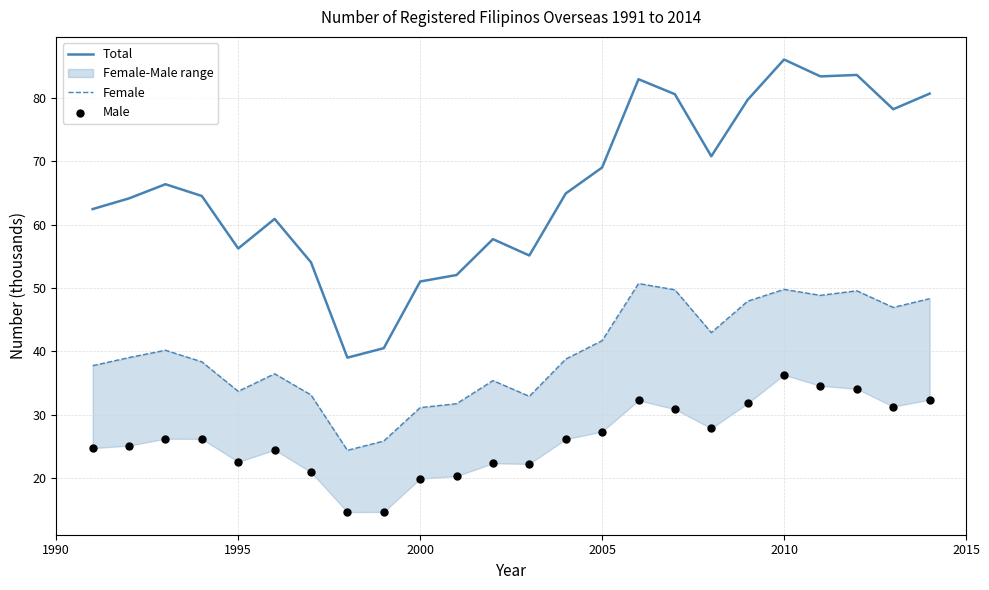

What is the minimum value for Total?

39.0